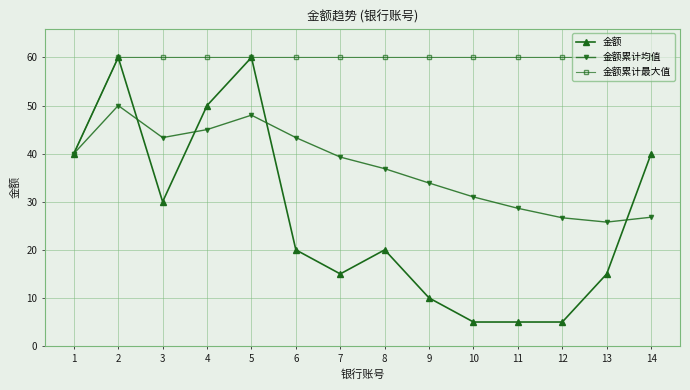

Which series has the widest spread of values?

金额